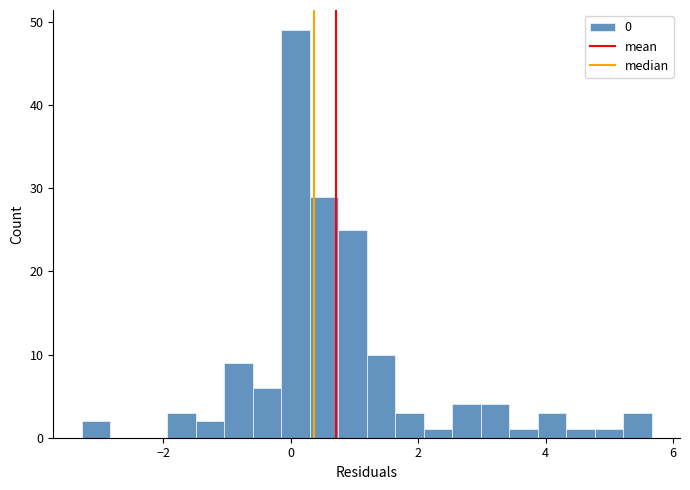

Around what value on the x-axis is the tallest bar? Give the approximate position of its centre, as read against the axis.

0.0